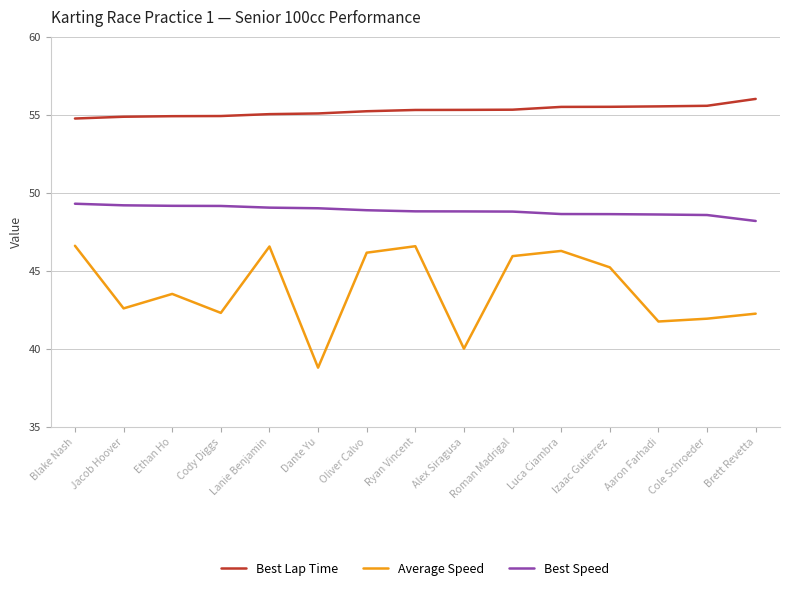

The Average Speed series shows 42.3 at Brett Revetta. True or false?

True